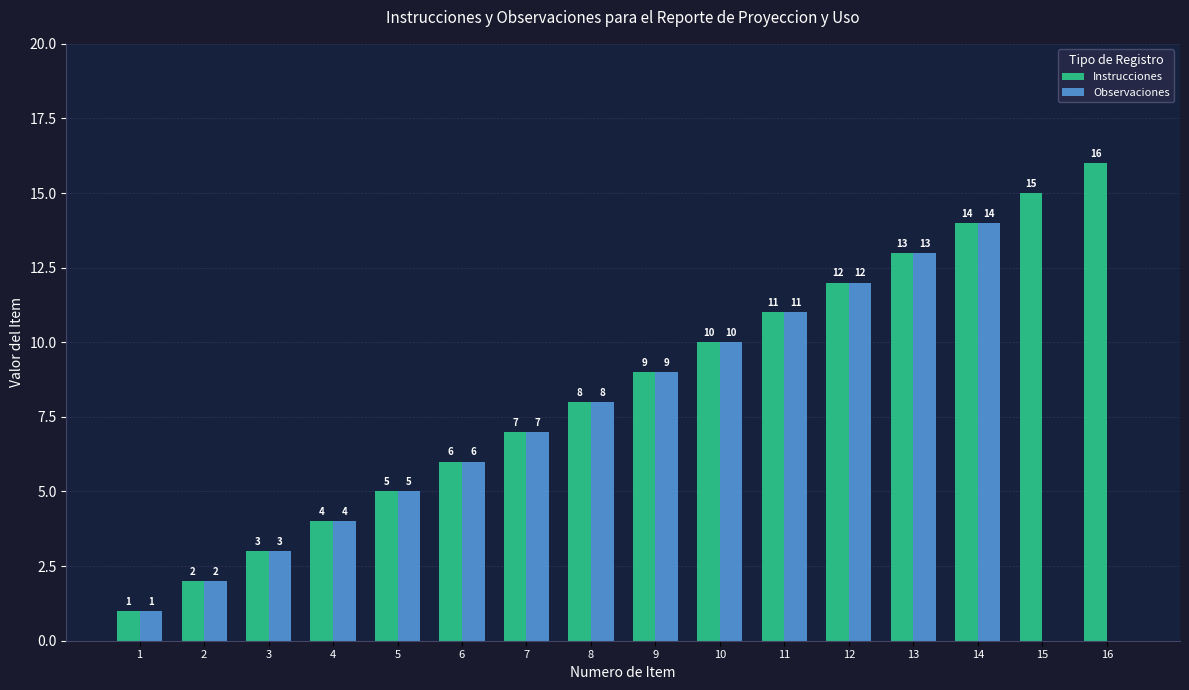

At which label does Observaciones reach its peak?

14